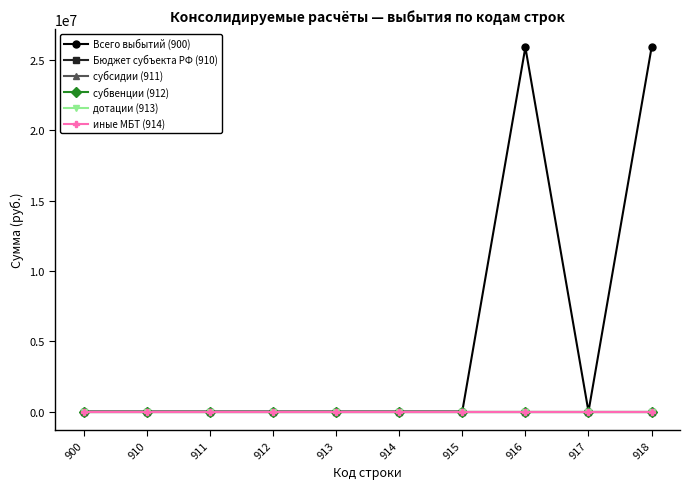

True or false: иные МБТ (914) and Бюджет субъекта РФ (910) intersect in this chart.

False